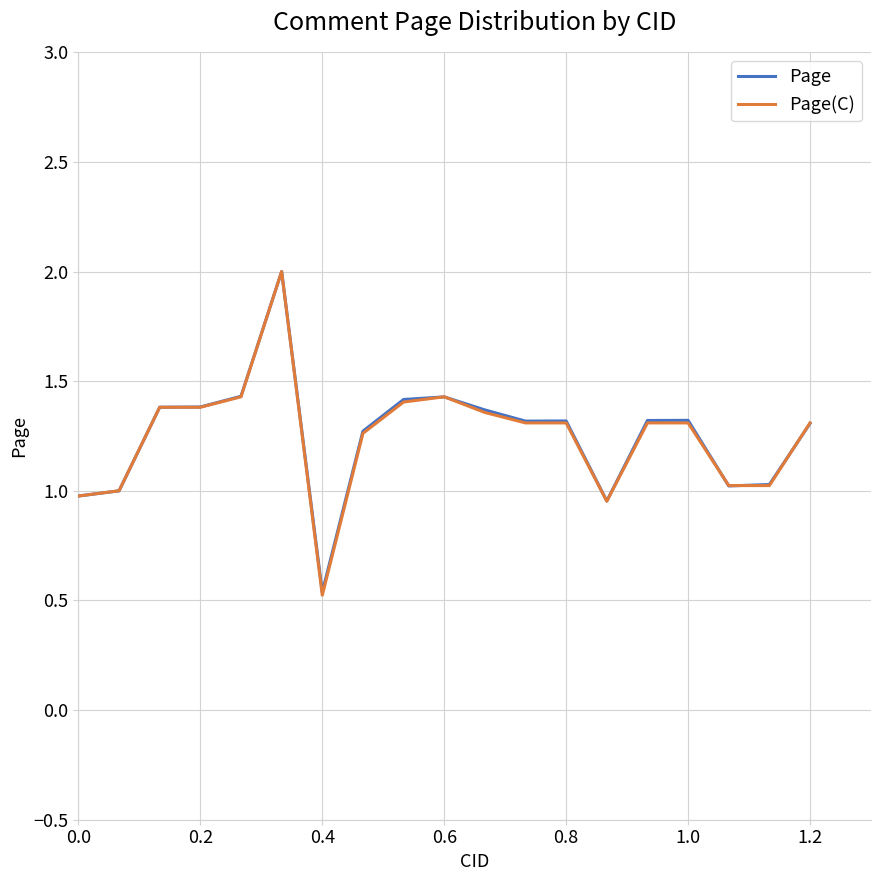

Which series has the widest spread of values?

Page(C)